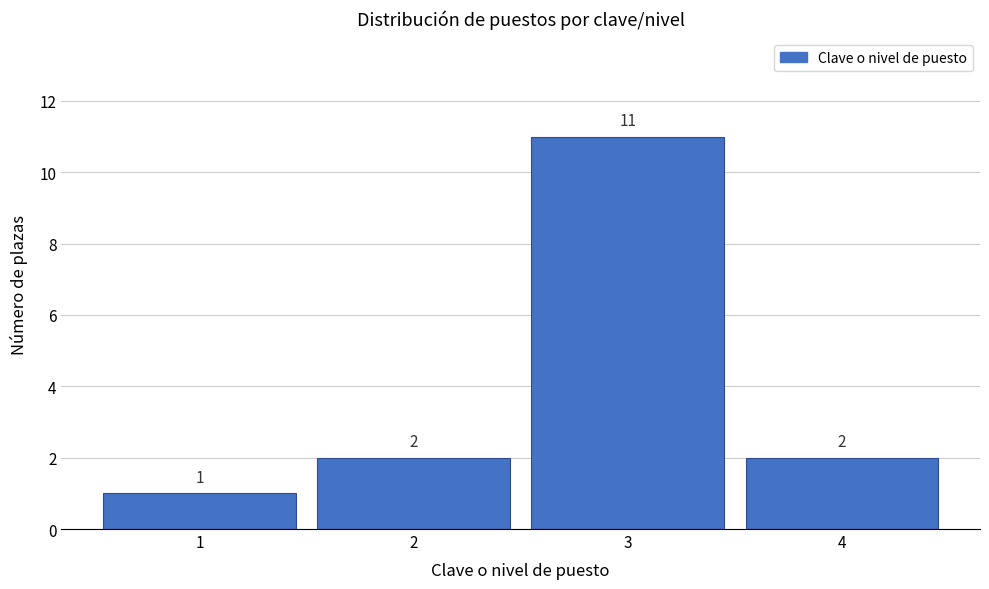

Reading left to right, list every bar in this chart as the range it spans on the x-axis followed by its height.

0.5 to 1.5: 1
1.5 to 2.5: 2
2.5 to 3.5: 11
3.5 to 4.5: 2